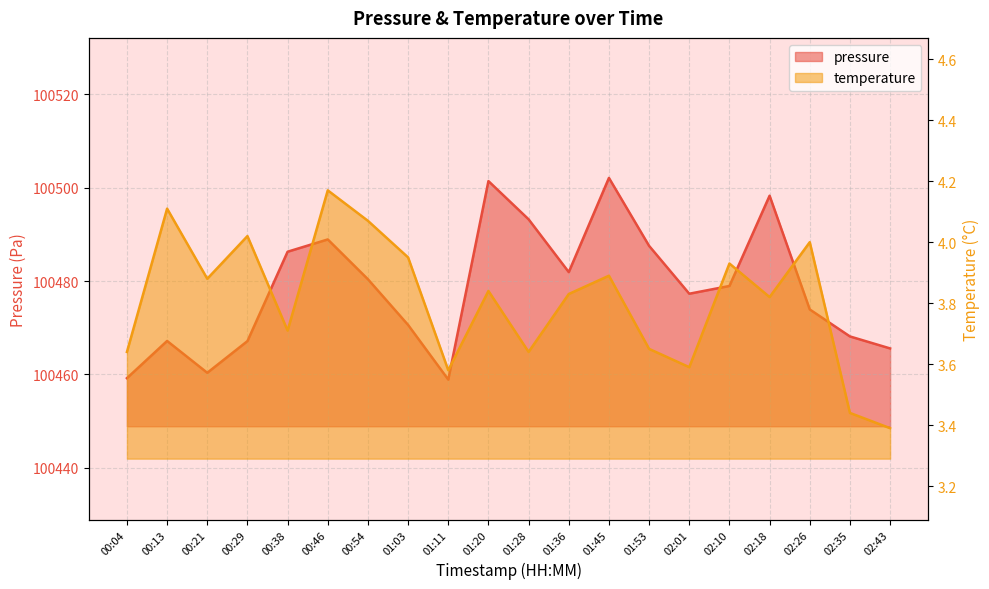

What is the total value across all series at 02:18?

100502.1